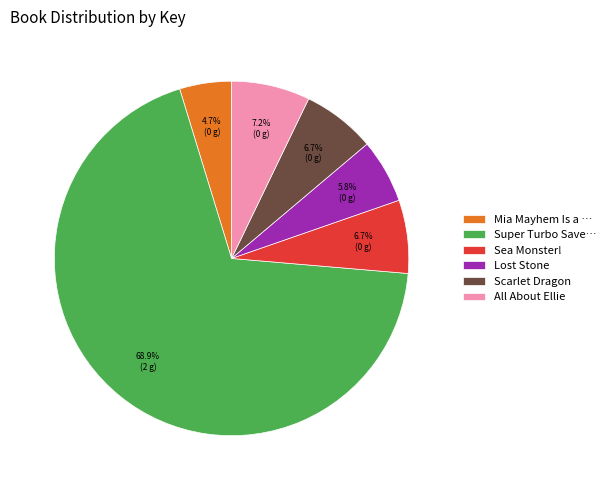

What percentage is NOT represented by Scarlet Dragon?

93.3%